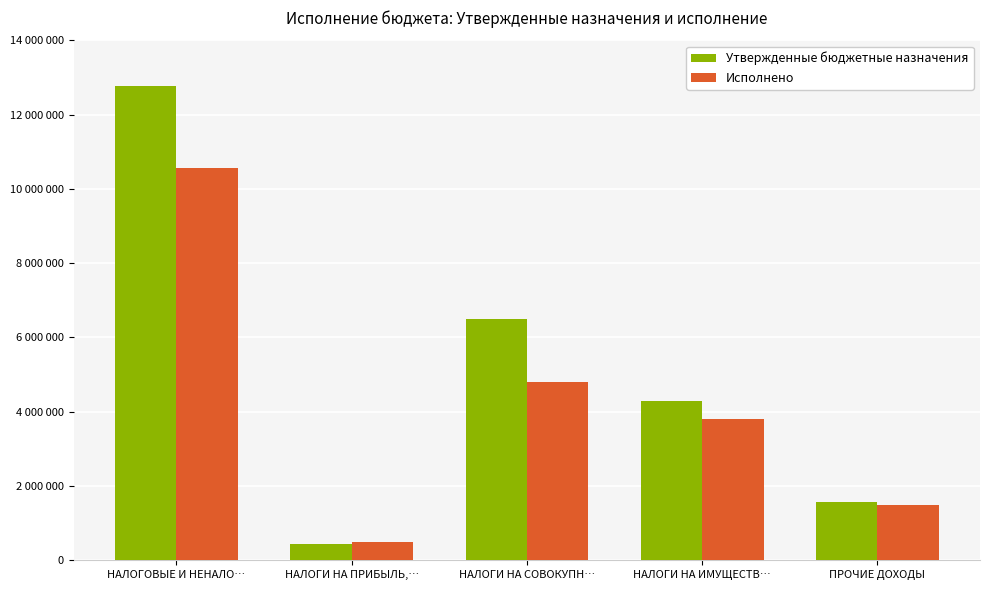

At which category does the chart reach its peak across all series?

НАЛОГОВЫЕ И НЕНАЛО…